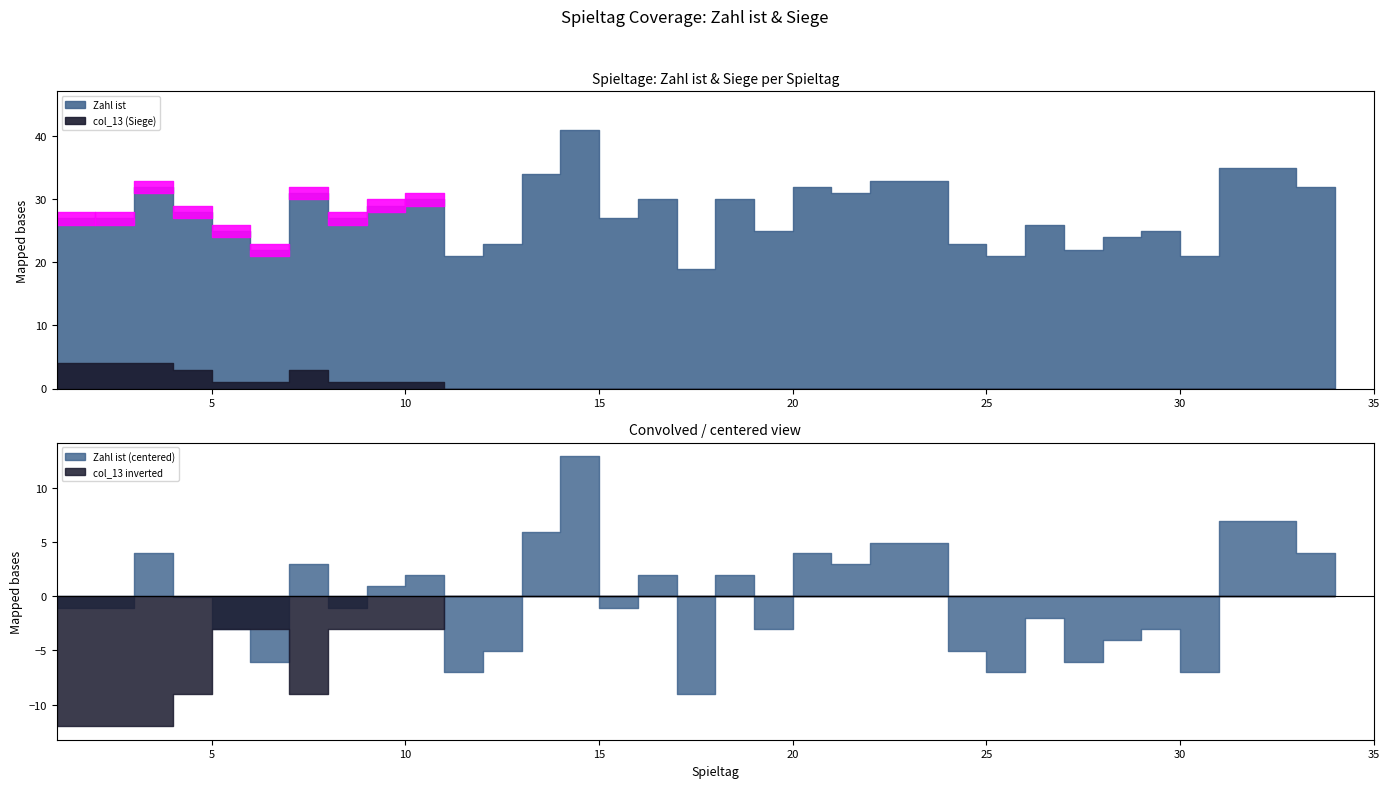

What value does the Zahl ist series have at 30, to the nearest 10?

20